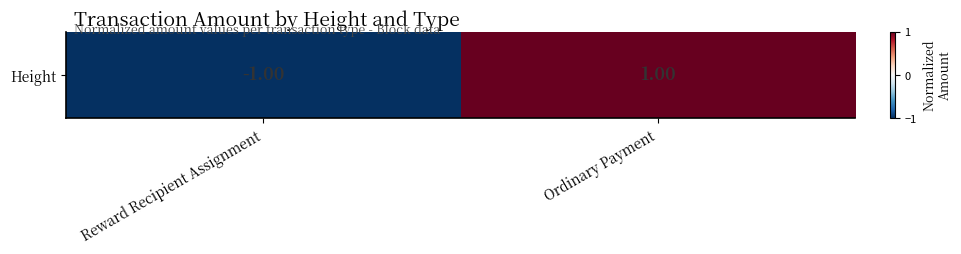

What is the change in value from Reward Recipient Assignment to Ordinary Payment?

+2